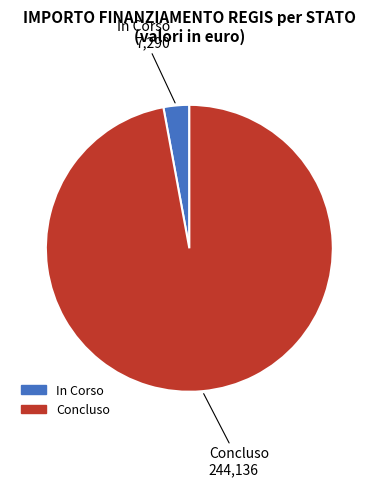

Does any single category account for the majority?

Yes